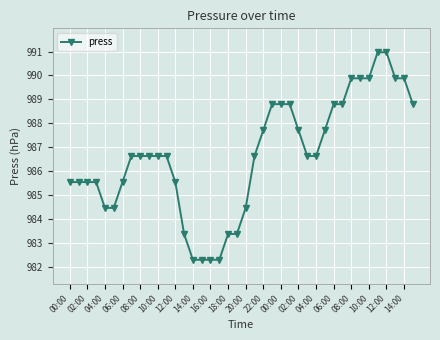

How many lines are shown in the chart?

1